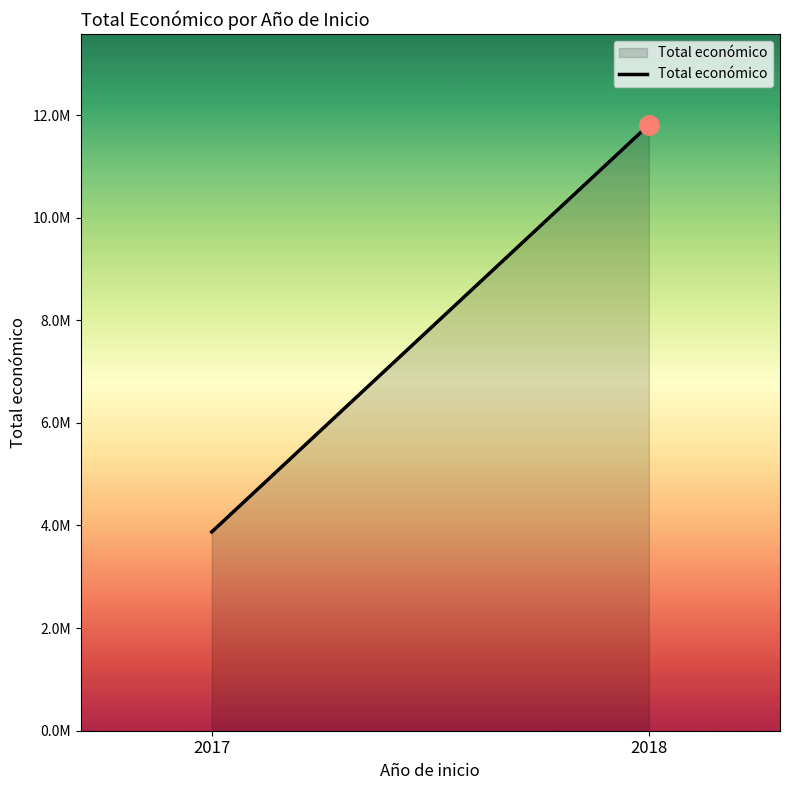

What is the value of the 2nd point from the left?

11808440